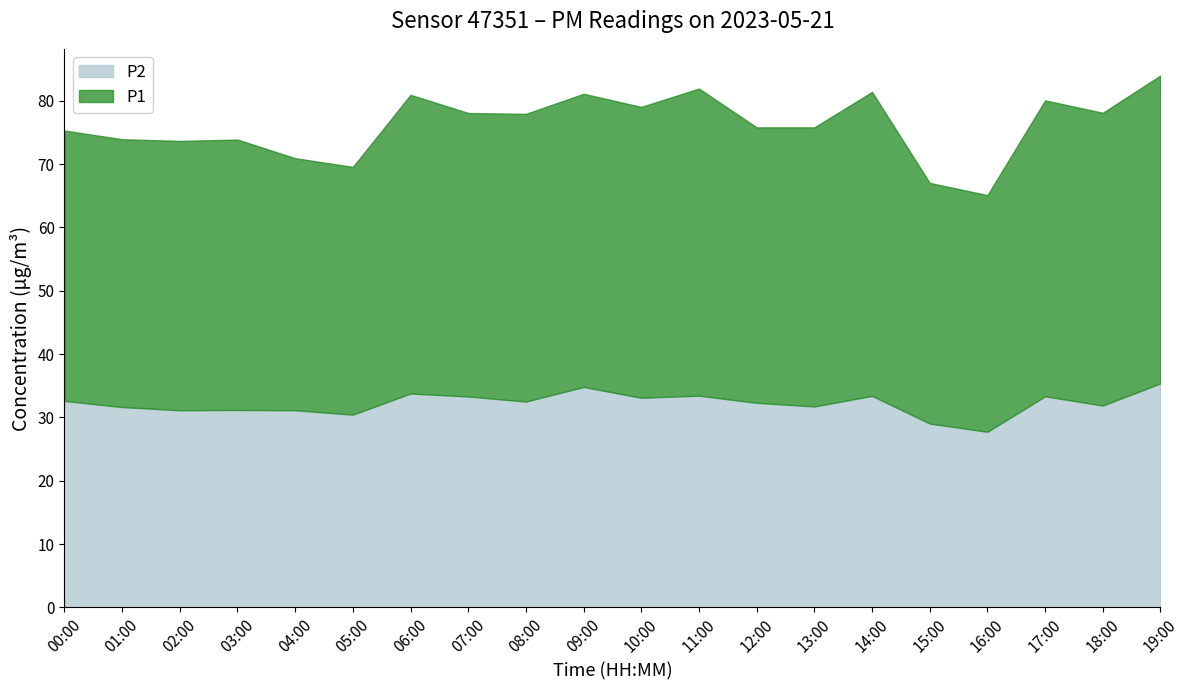

What are all the series names shown in the legend?

P2, P1